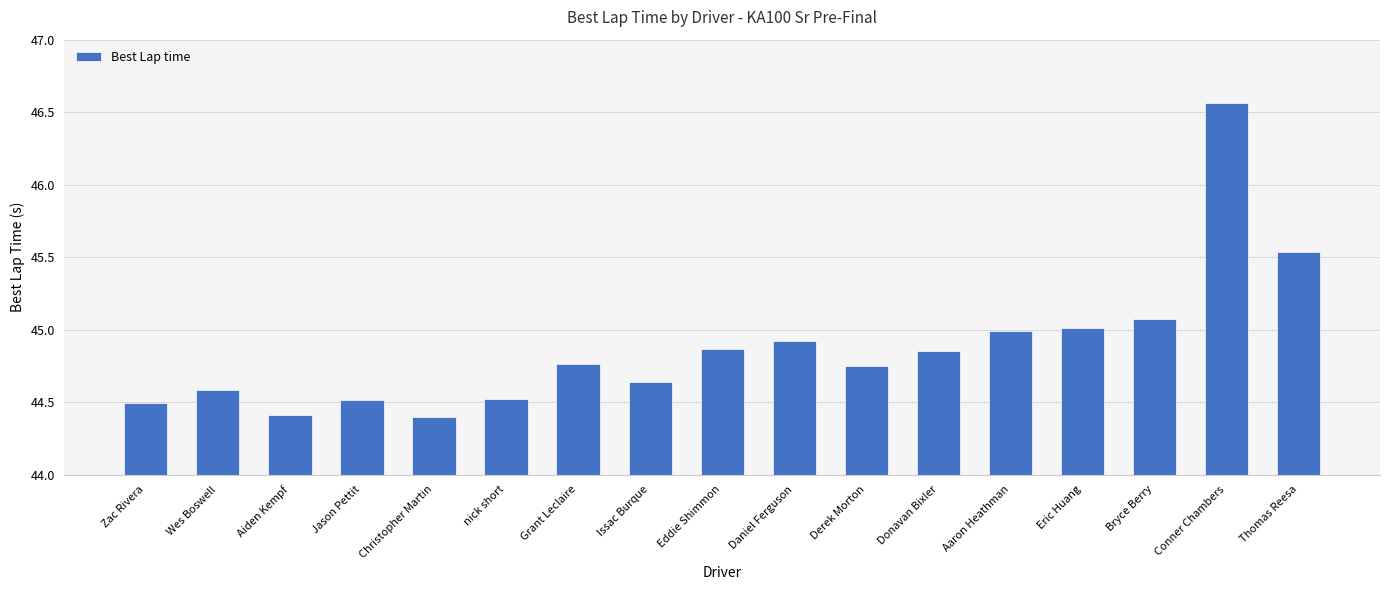

What is the change in value from Jason Pettit to Eddie Shimmon?

+0.4